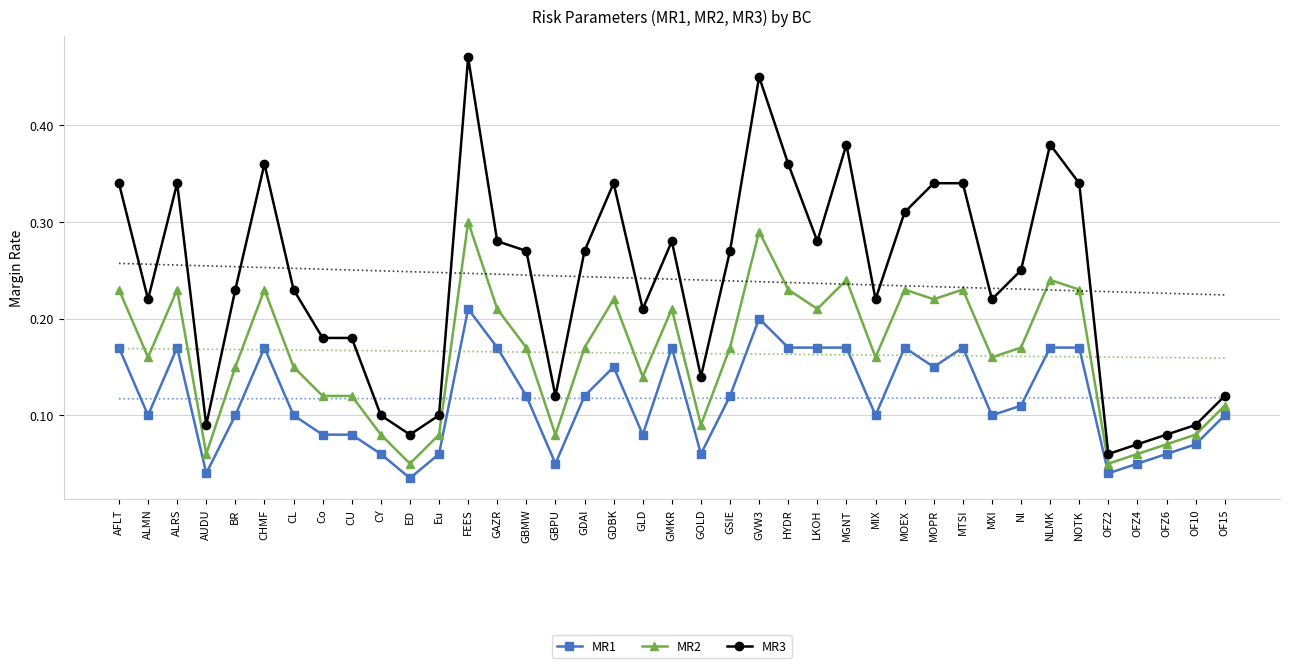

Rank the series by their average value, from highest to lowest.

MR3, MR2, MR1